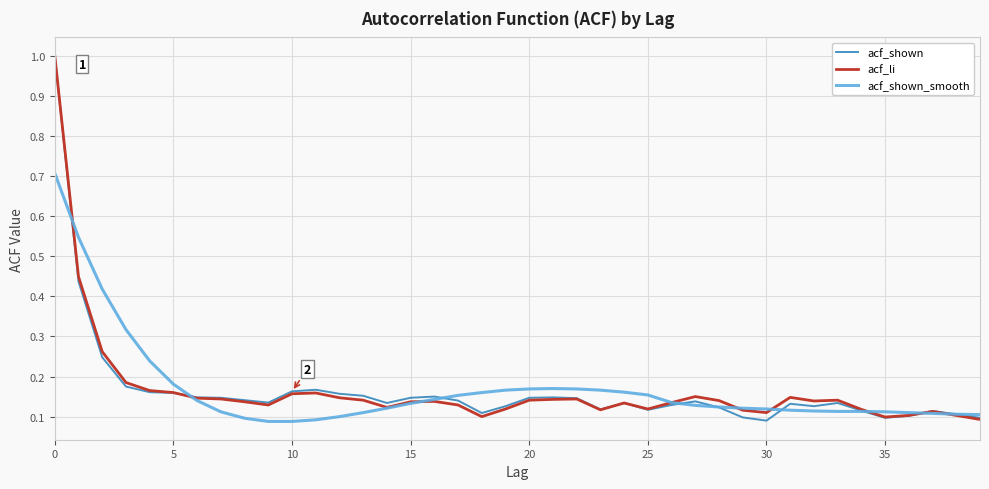

Is this an area chart (filled region under the line)?

No